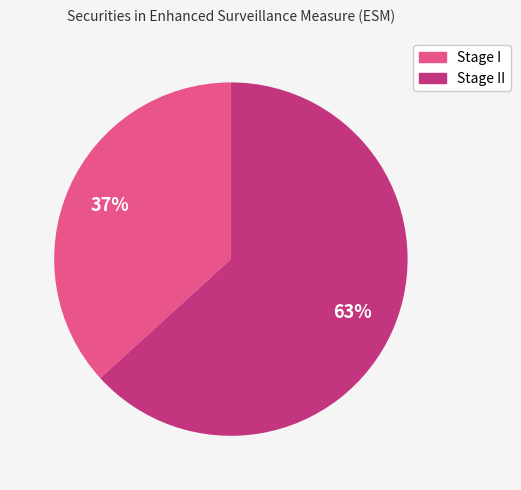

How many slices are in this pie chart?

2